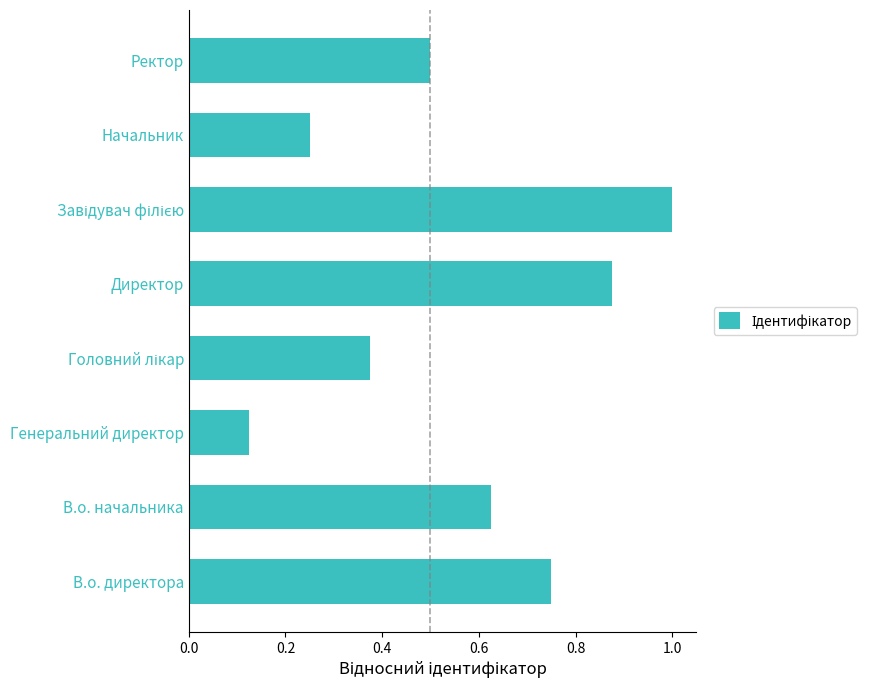

At which label is the value closest to 0?

Генеральний директор